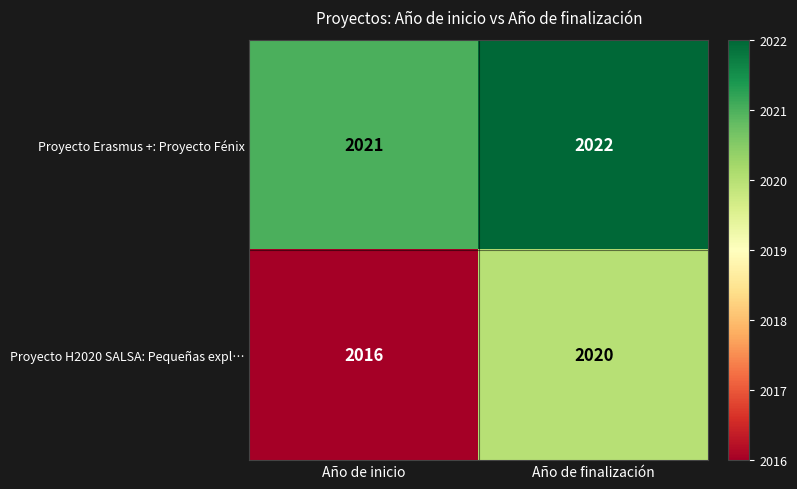

Which series has the largest range (max minus min)?

Proyecto H2020 SALSA: Pequeñas expl…